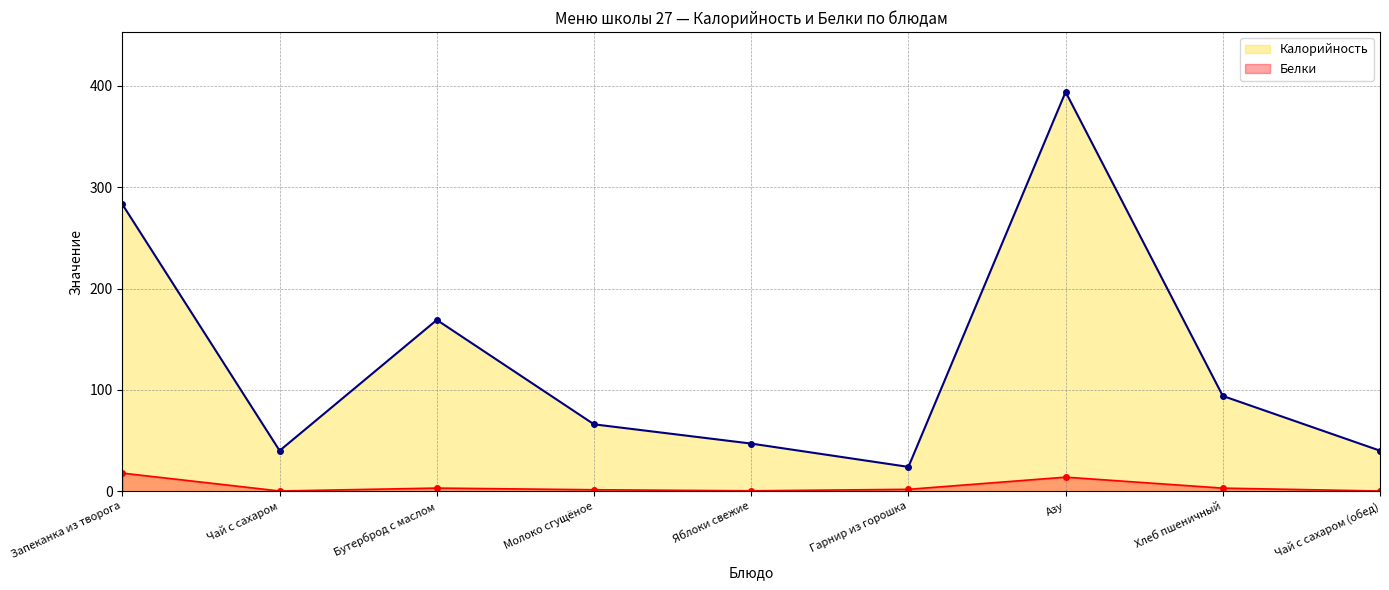

What is the label of the 7th point from the right?

Бутерброд с маслом